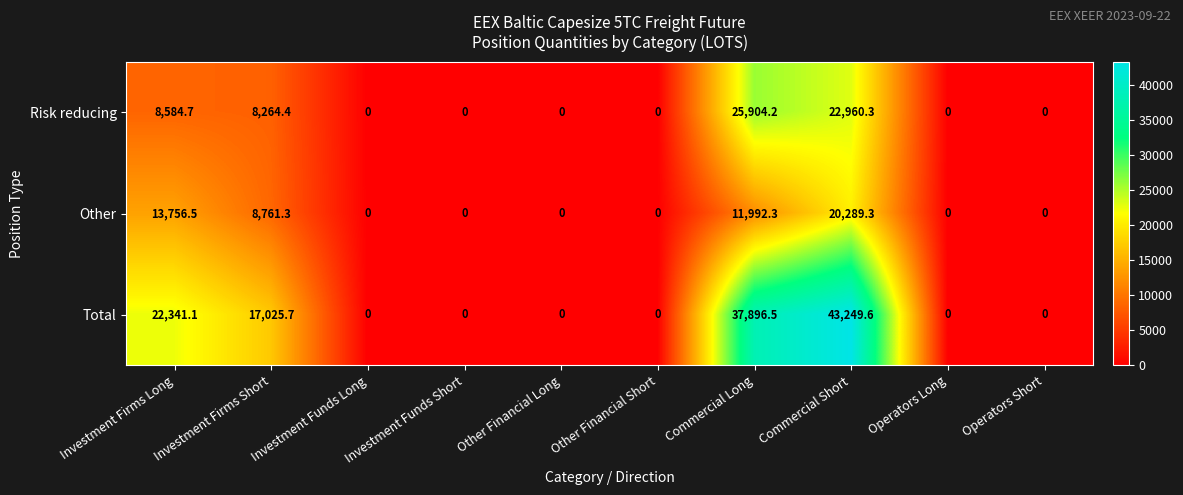

At which category is the sum across all series the highest?

Commercial Short